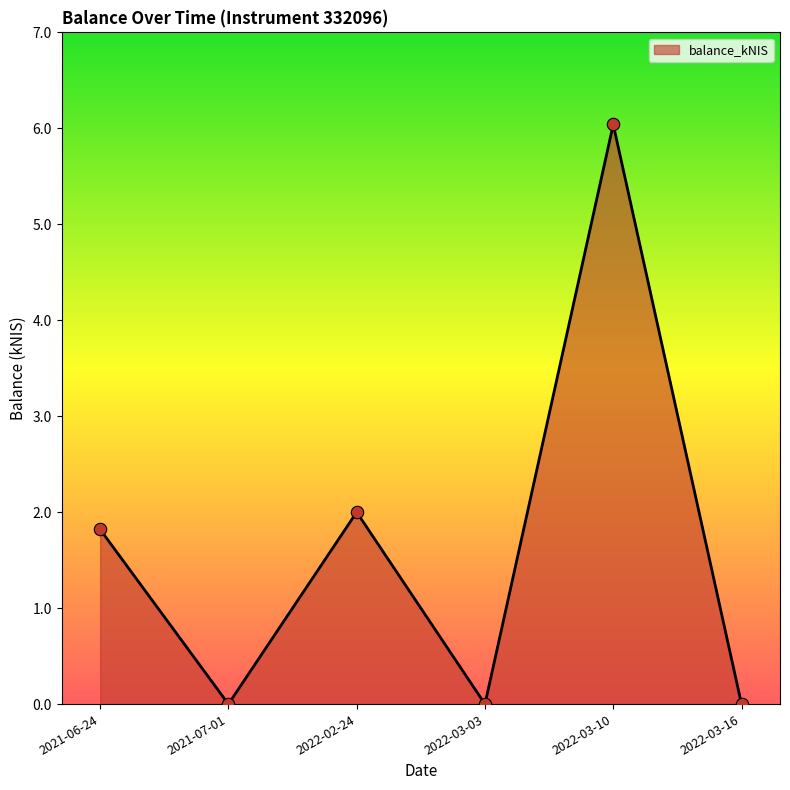

What is the change in value from 2021-06-24 to 2022-03-16?

-1.8